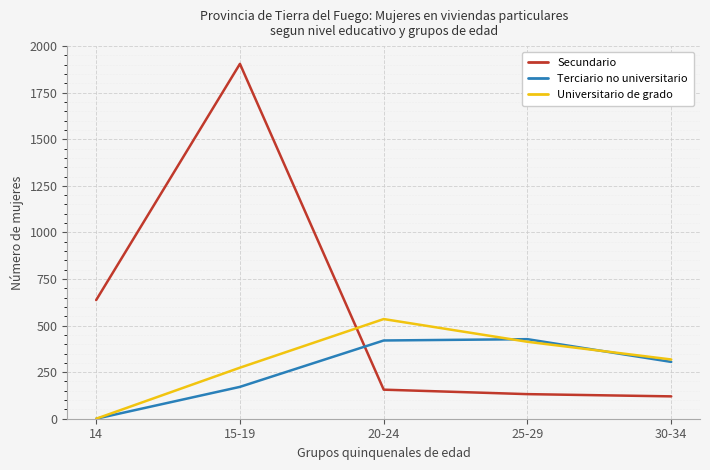

Read the Terciario no universitario value at 25-29, to the nearest 50.

450